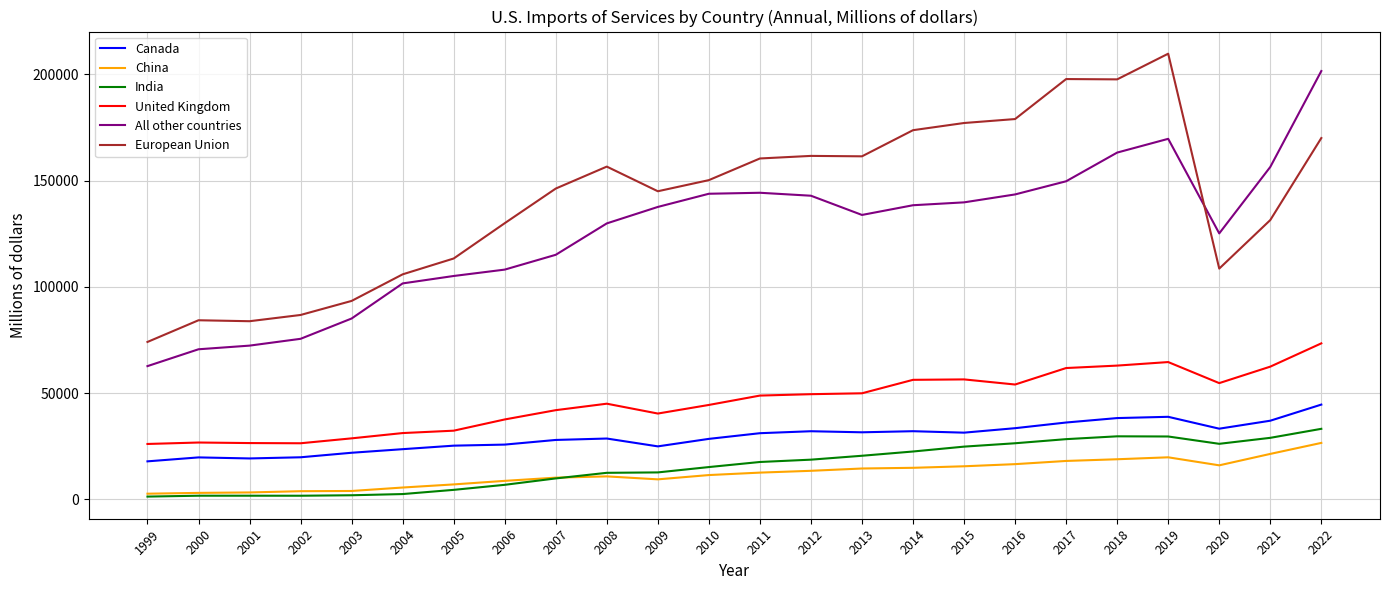

Between 2014 and 2020, which series saw the biggest shift?

European Union